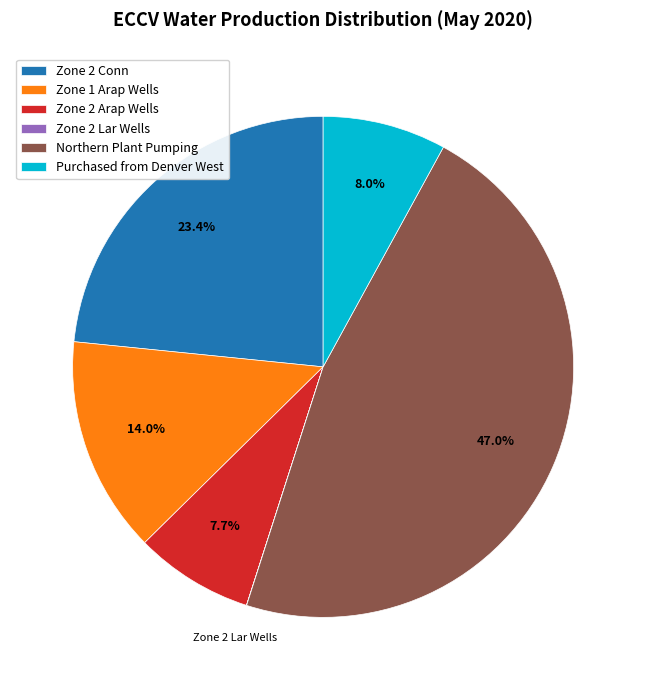

Which category has the biggest portion of the pie?

Northern Plant Pumping